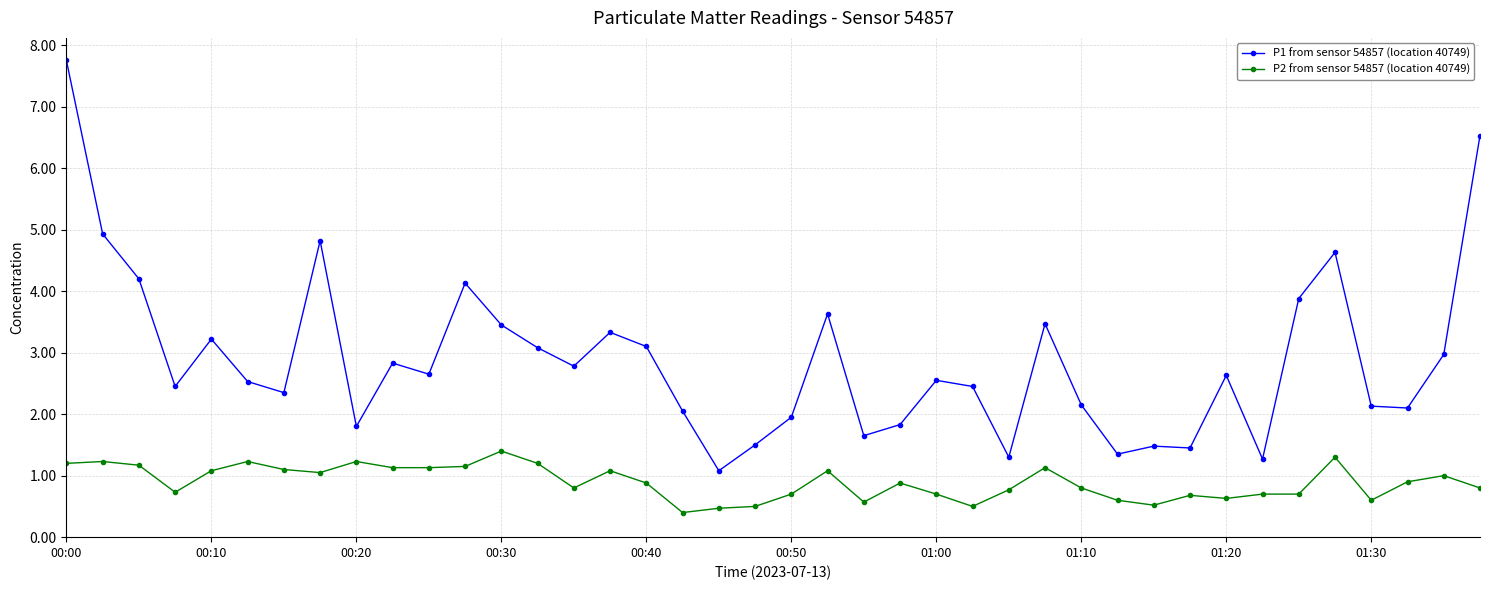

What is the maximum value shown in the chart?

7.8